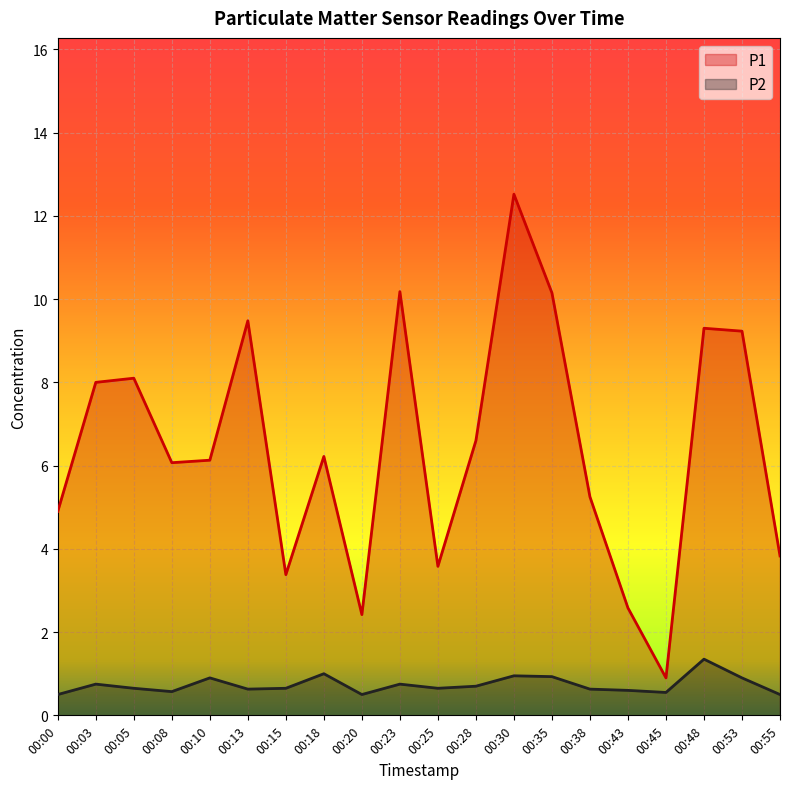

Reading left to right, list all the values displayed in this chart.

P1: 4.9	8.0	8.1	6.1	6.1	9.5	3.4	6.2	2.4	10.2	3.6	6.6	12.5	10.2	5.2	2.6	0.9	9.3	9.2	3.8
P2: 0.5	0.8	0.7	0.6	0.9	0.6	0.7	1.0	0.5	0.8	0.7	0.7	0.9	0.9	0.6	0.6	0.6	1.4	0.9	0.5